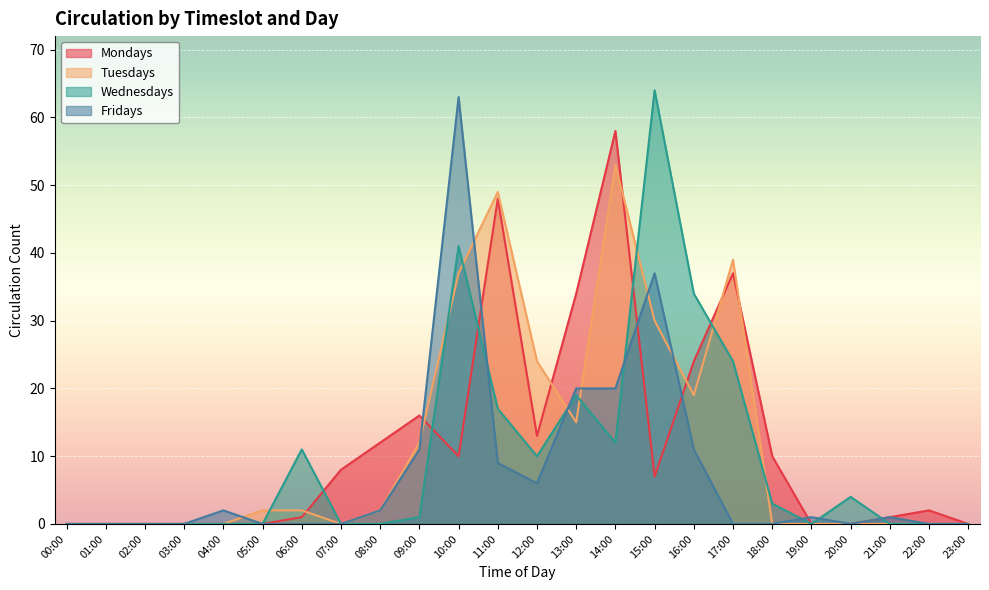

True or false: Mondays has more than 2 points higher than both neighbors.

True